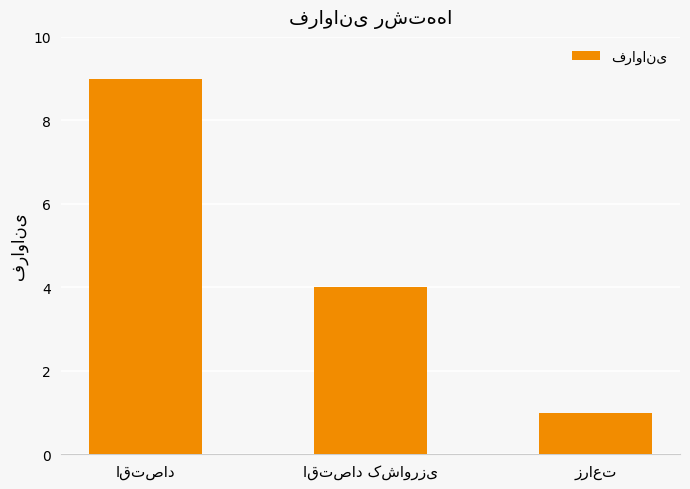

What is the value of the 2nd bar from the left?

4